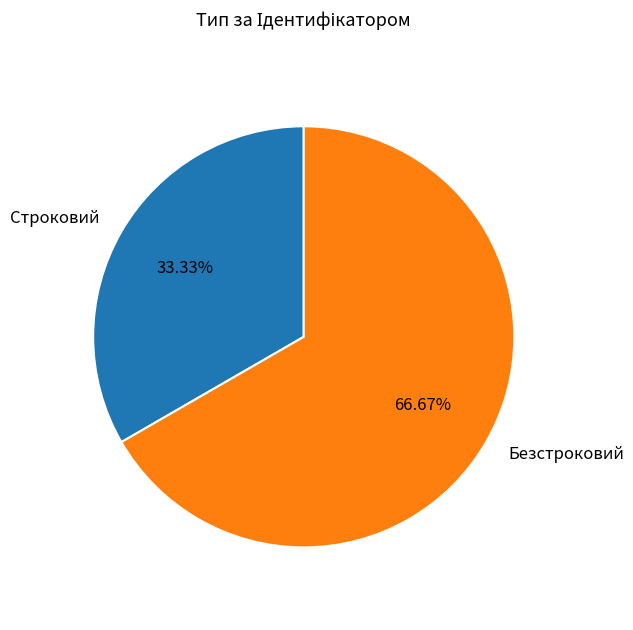

Rank the categories by value from highest to lowest.

Безстроковий, Строковий